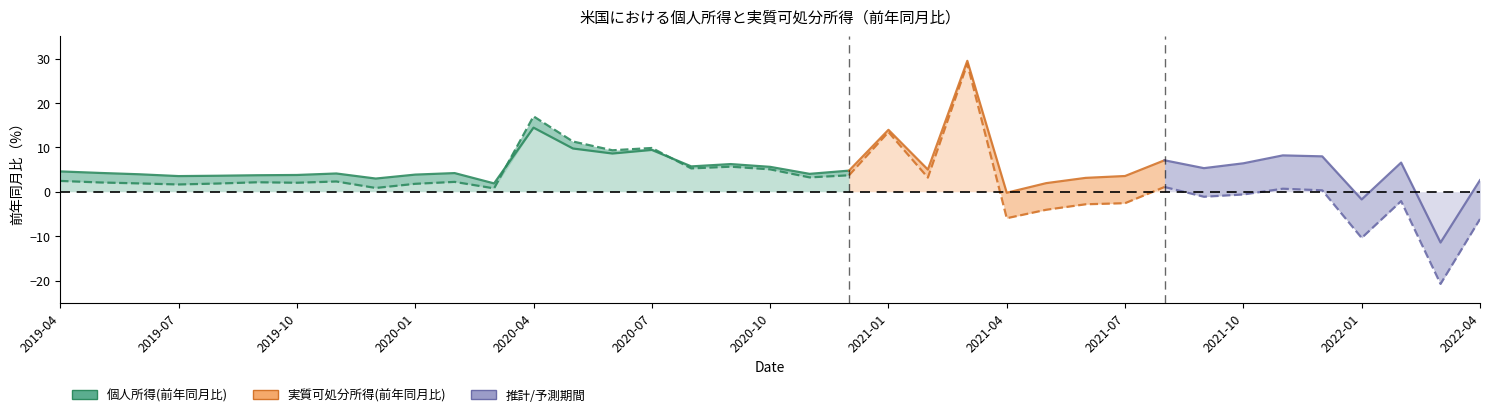

Which category has the lowest value in the 個人所得(前年同月比) series?

2022-03